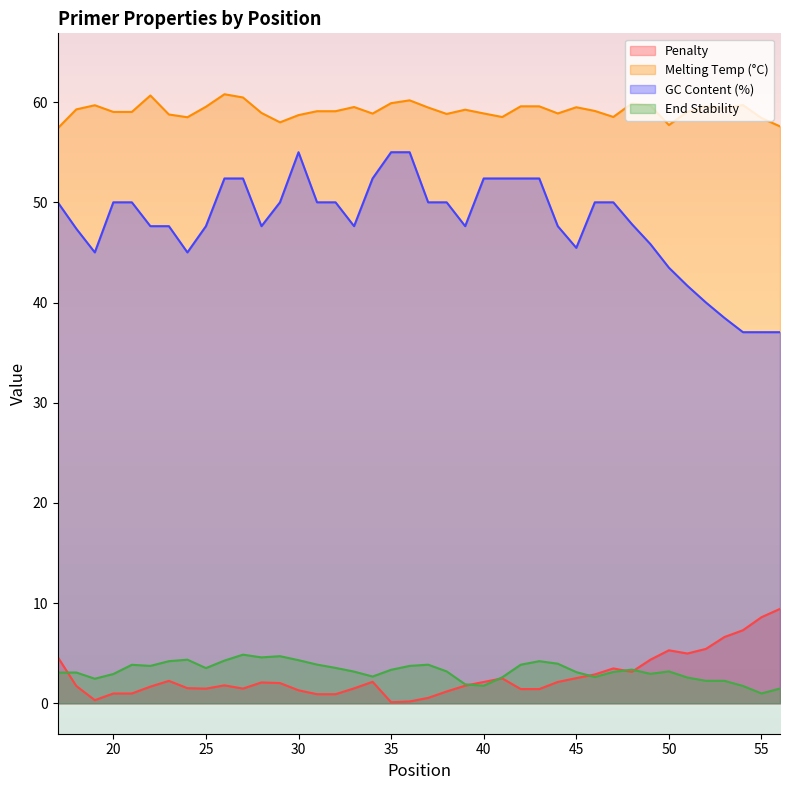

What is the minimum value shown in the chart?

0.1